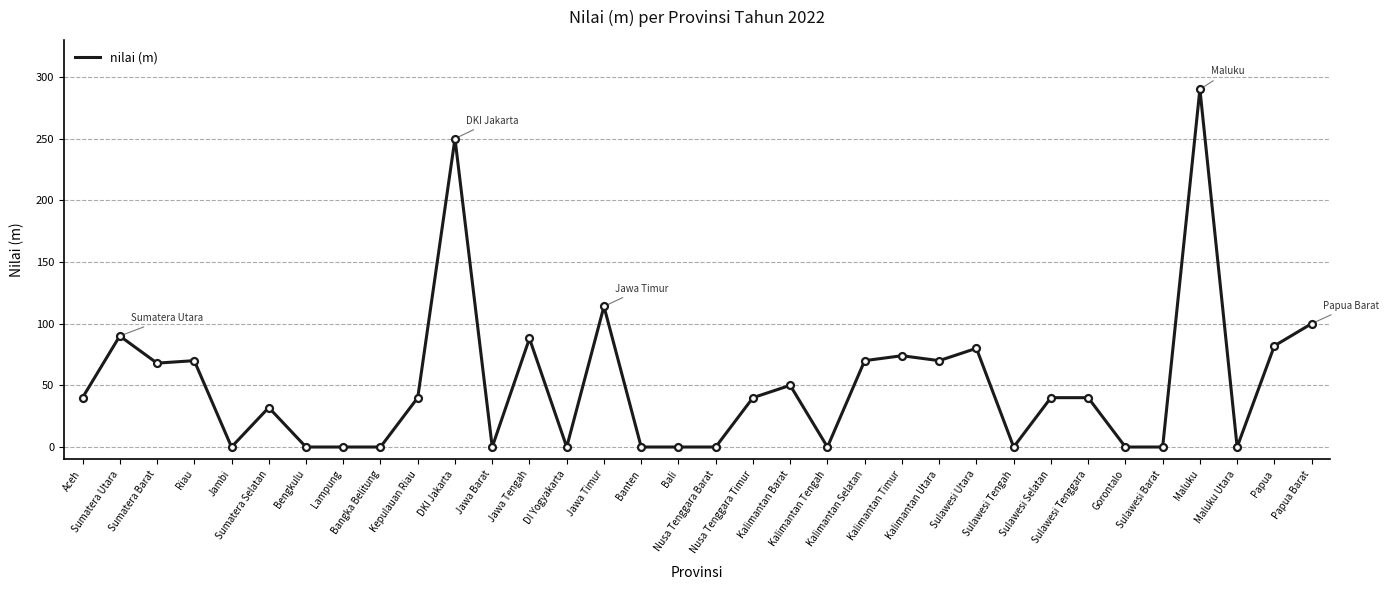

Read the value at Kepulauan Riau, to the nearest 50.

50